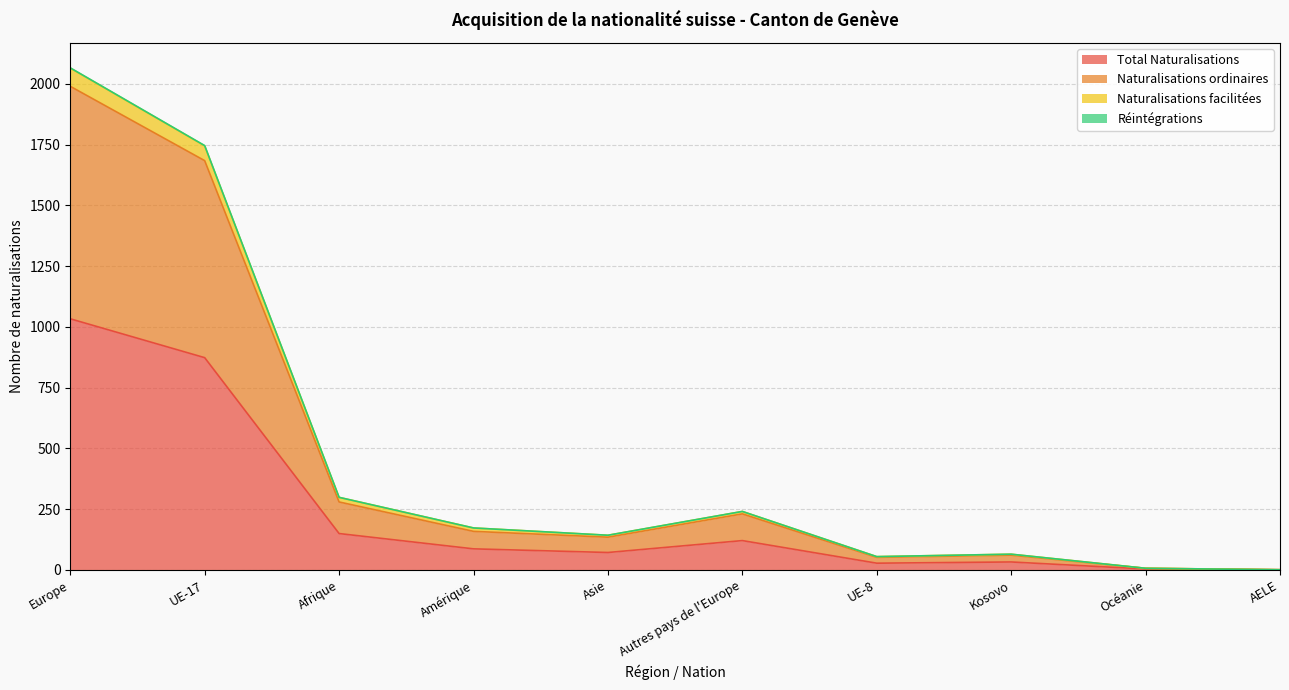

What is the maximum value for Total Naturalisations?

1033